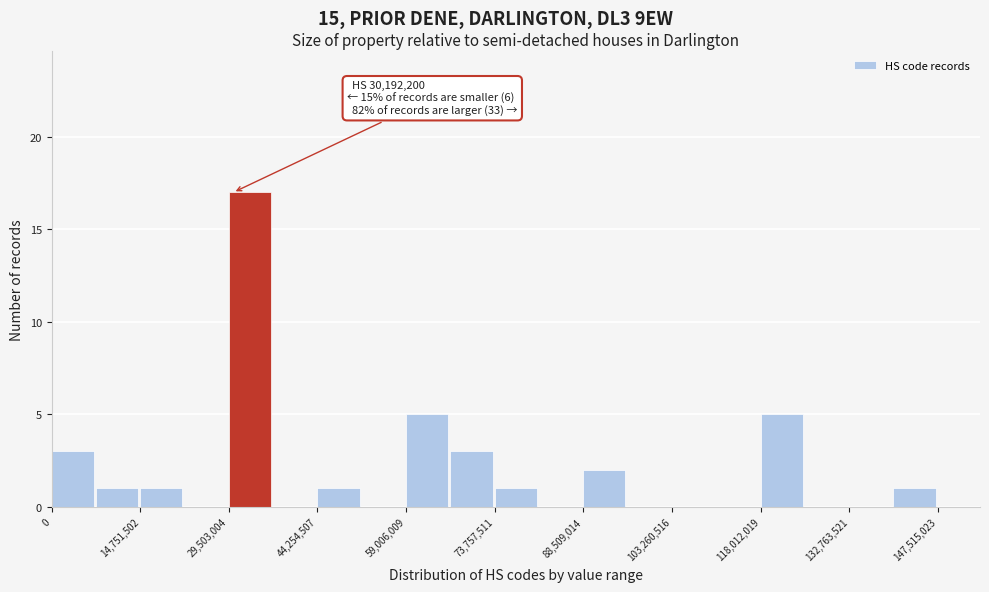

Read against the x-axis, roughly where is the centre of the tallest bar?

34000000